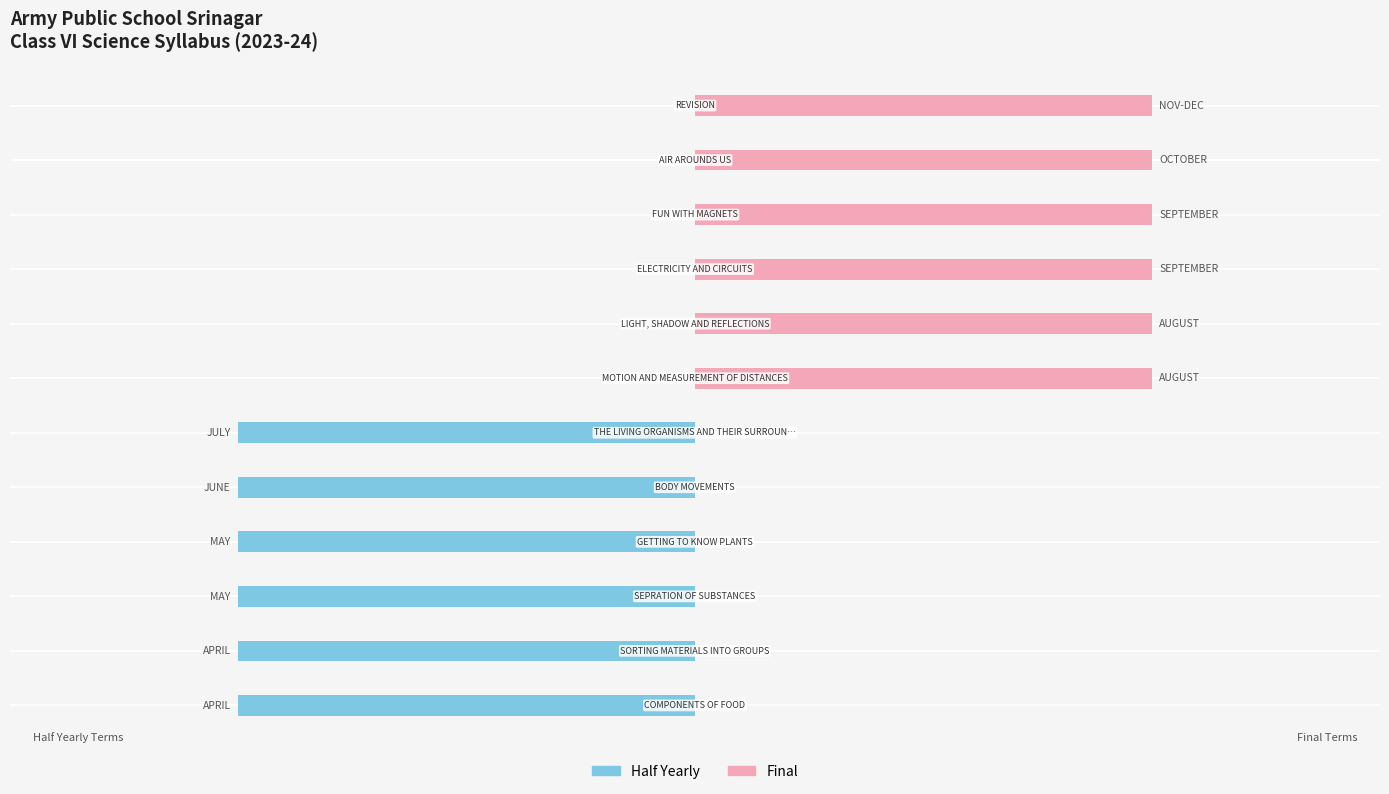

How many distinct data groups are displayed?

2